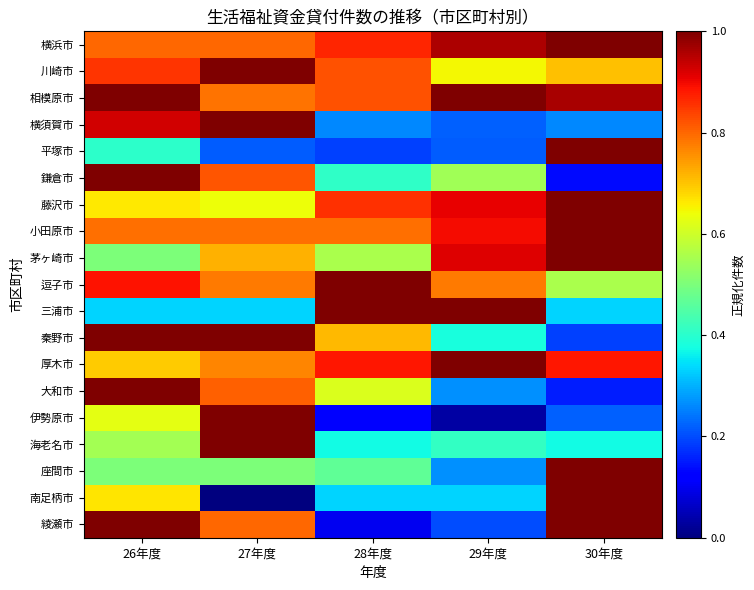

Which has a higher value, 28年度 or 29年度?

29年度